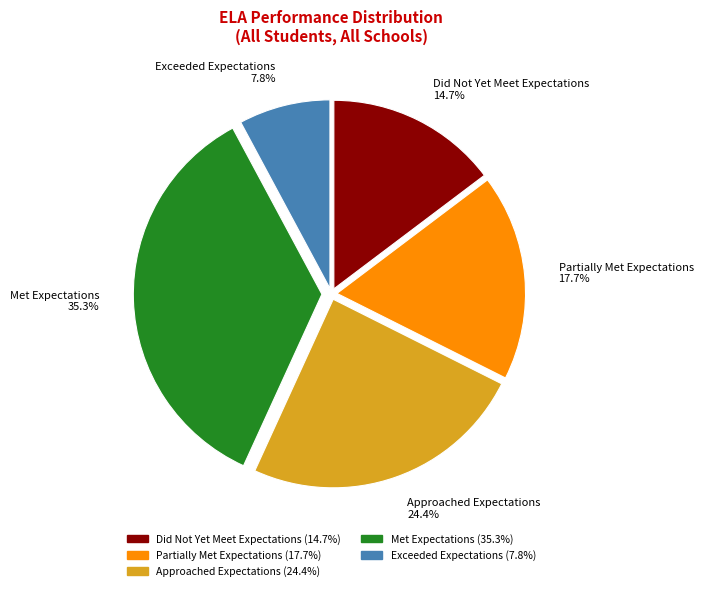

To the nearest percent, what percentage of the pie is Exceeded Expectations?

8%